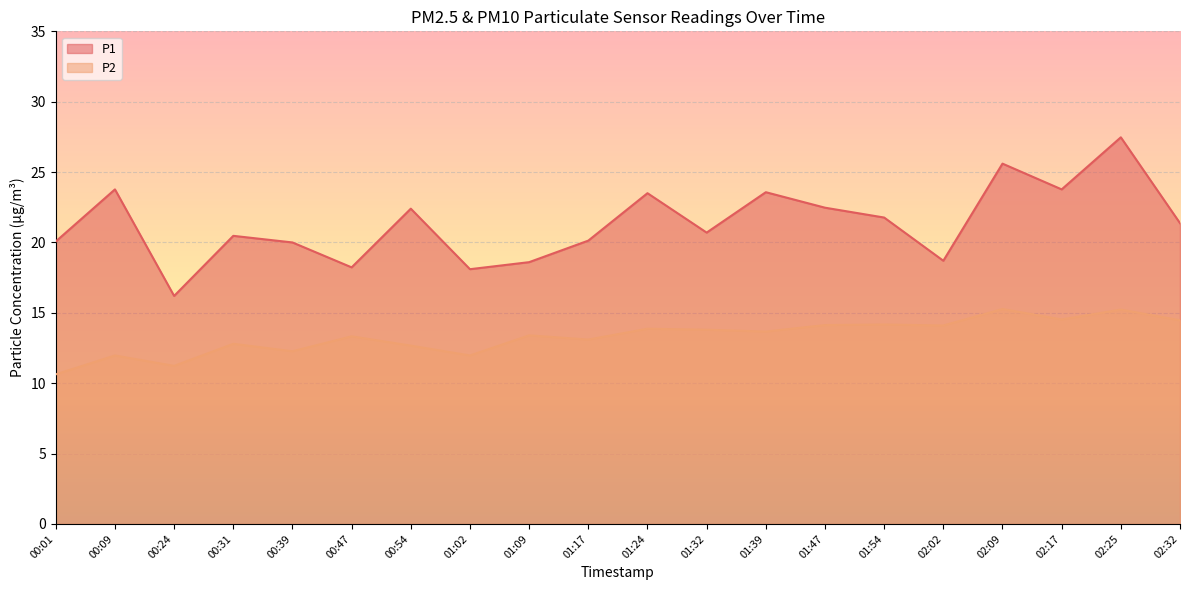

Which label corresponds to the largest value in the chart?

02:25